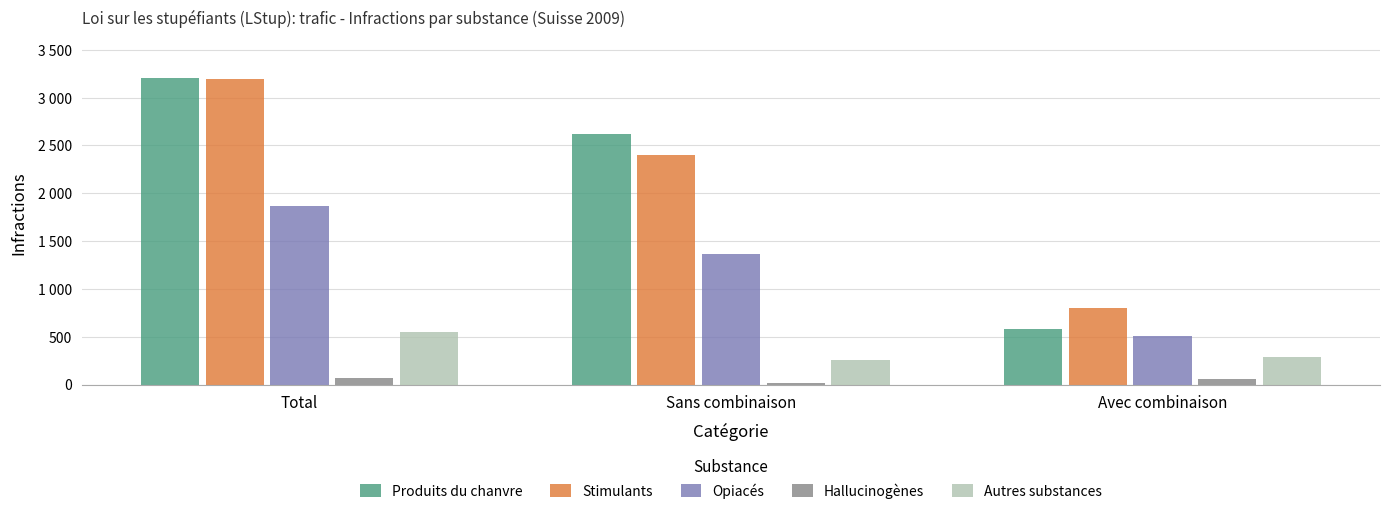

Does the chart contain stacked bars?

No